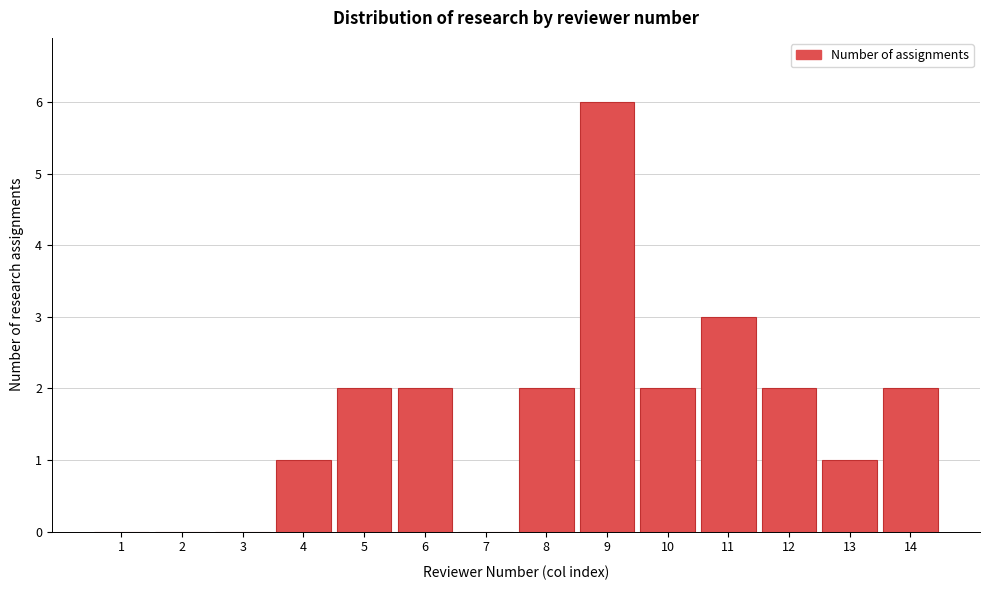

Reading left to right, list all the values displayed in this chart.

1=0	2=0	3=0	4=1	5=2	6=2	7=0	8=2	9=6	10=2	11=3	12=2	13=1	14=2